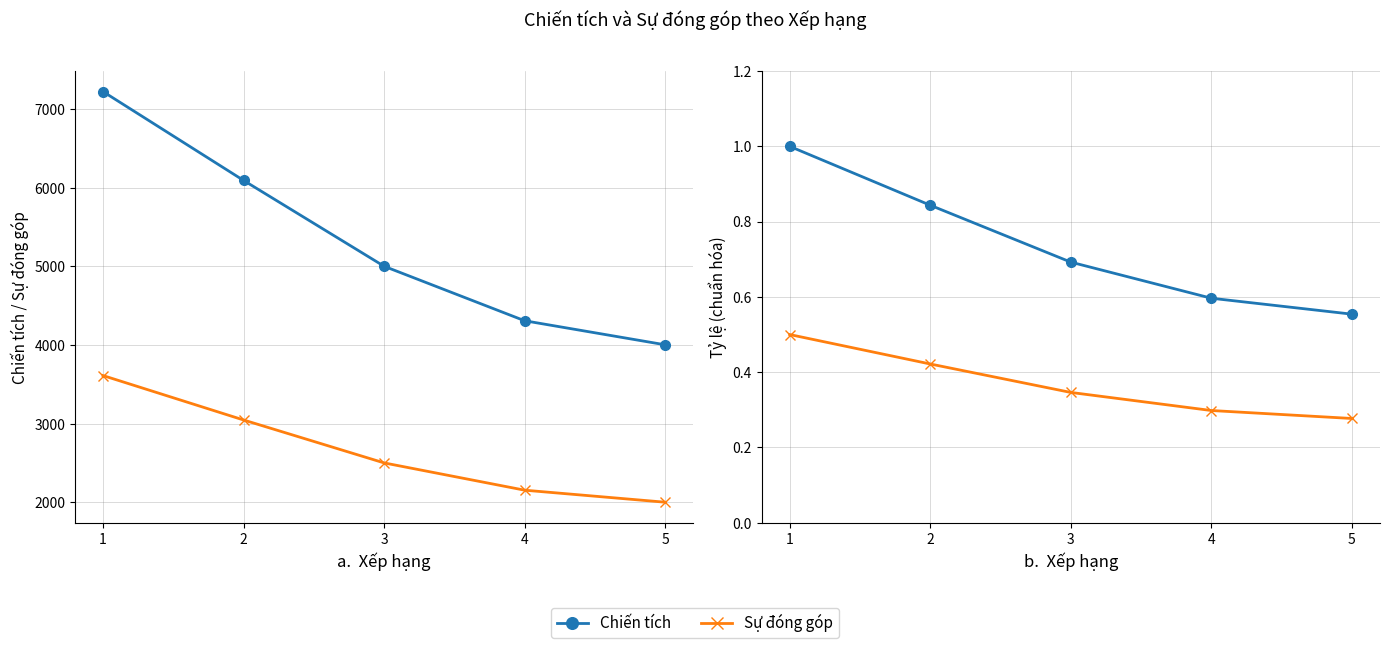

What is the difference between the Sự đóng góp values at 1 and 4?

0.2